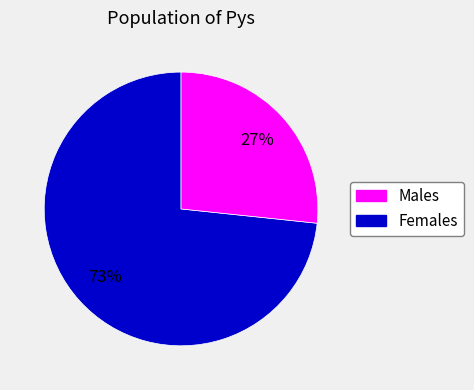

To the nearest percent, what is the average slice percentage?

50%